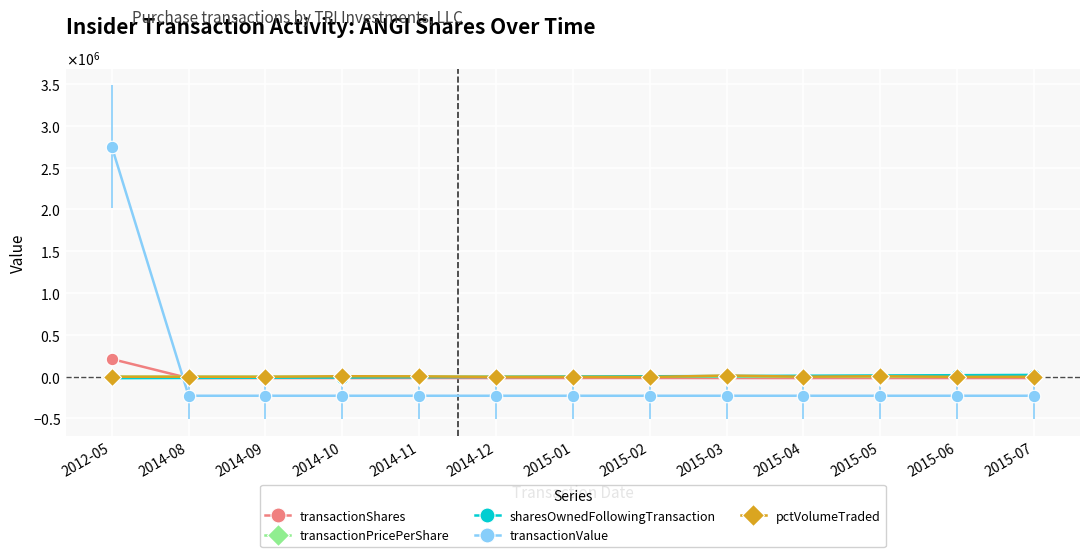

What are all the series names shown in the legend?

transactionShares, transactionPricePerShare, sharesOwnedFollowingTransaction, transactionValue, pctVolumeTraded